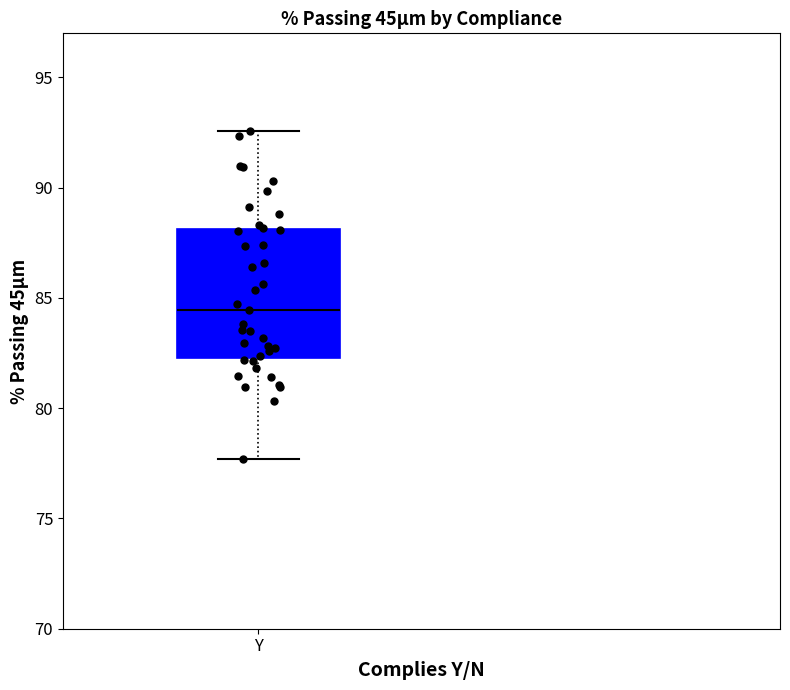

Transcribe this box plot: give where the median line is, the range the box spans, and where the two whiskers end, as read against the y-axis. The values are not printed on the chart, so give them approximately, as read against the axis.

median 84.5, box 82.5 to 88.0, whiskers 77.5 to 92.5